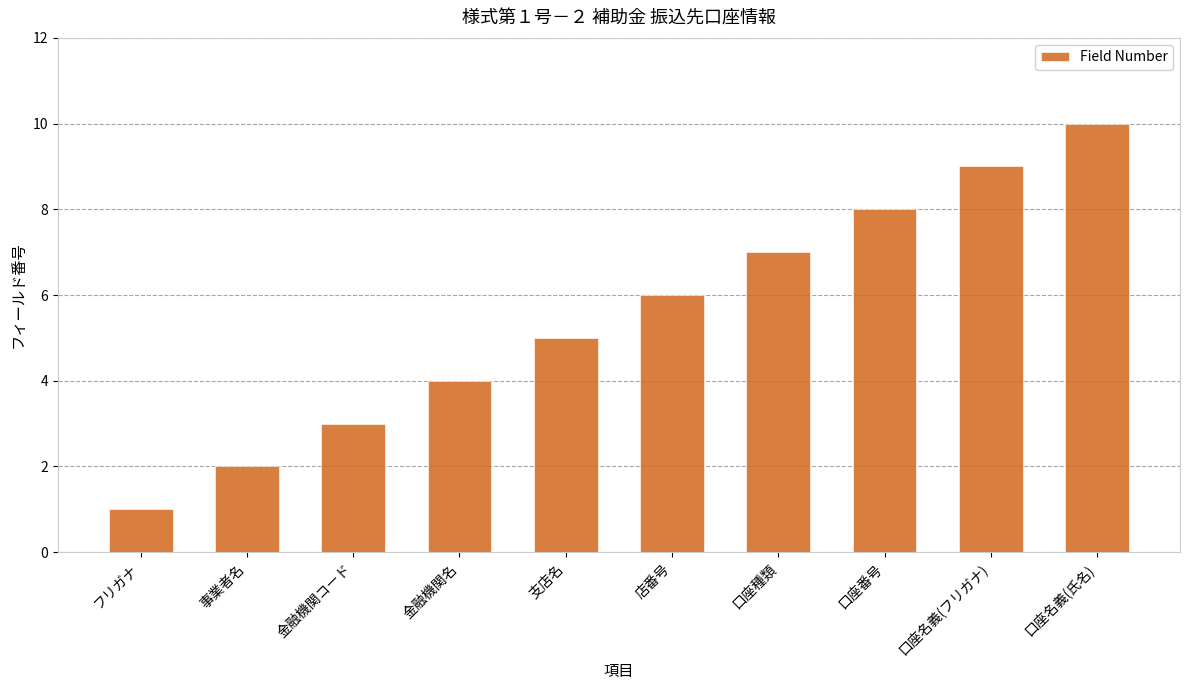

Which has a higher value, 店番号 or 口座番号?

口座番号